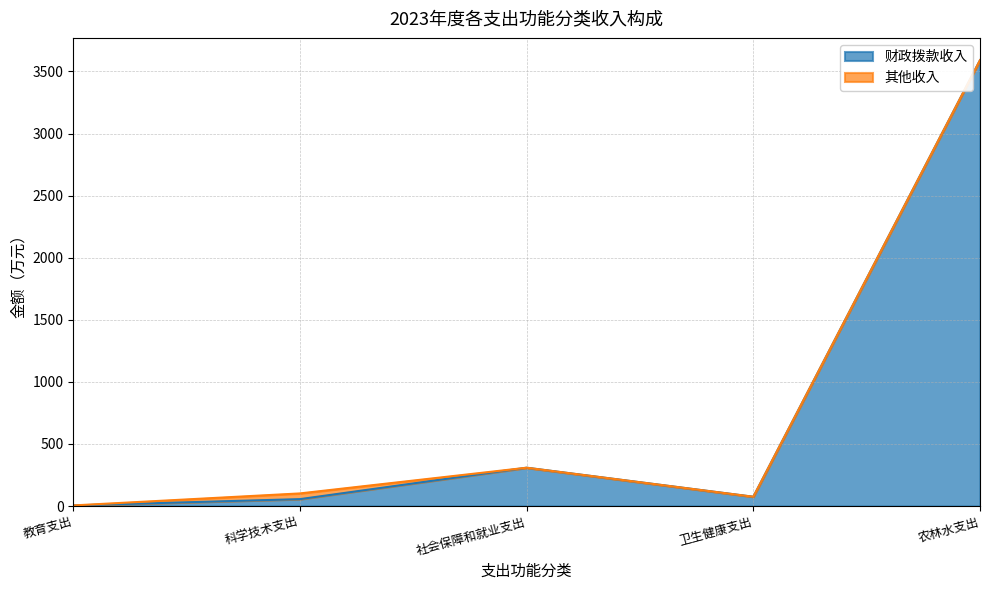

What is the change in value from 科学技术支出 to 农林水支出?

+3534.7